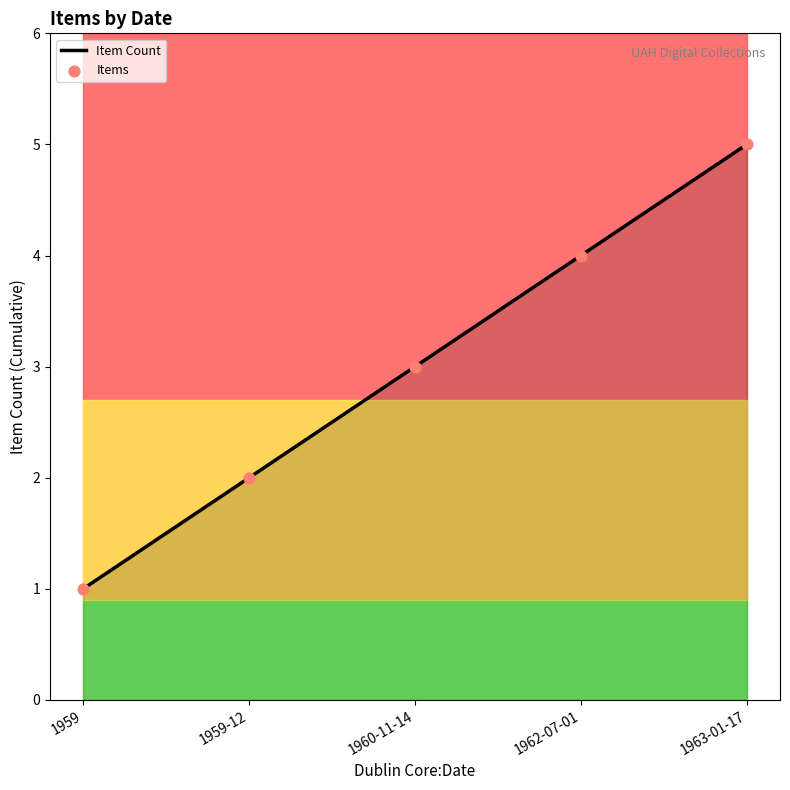

At which category is the sum across all series the highest?

1963-01-17